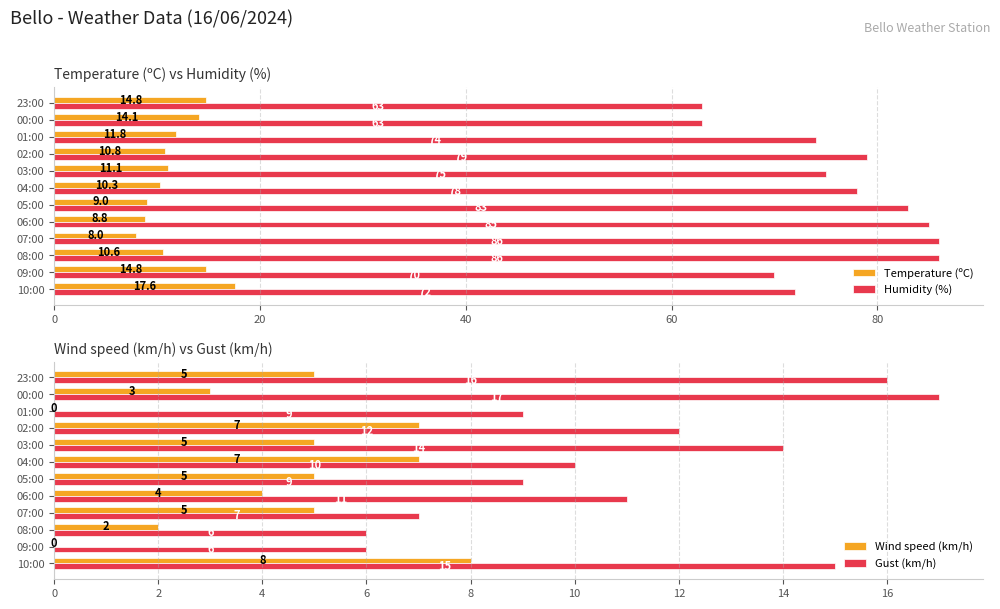

How many distinct data groups are displayed?

4